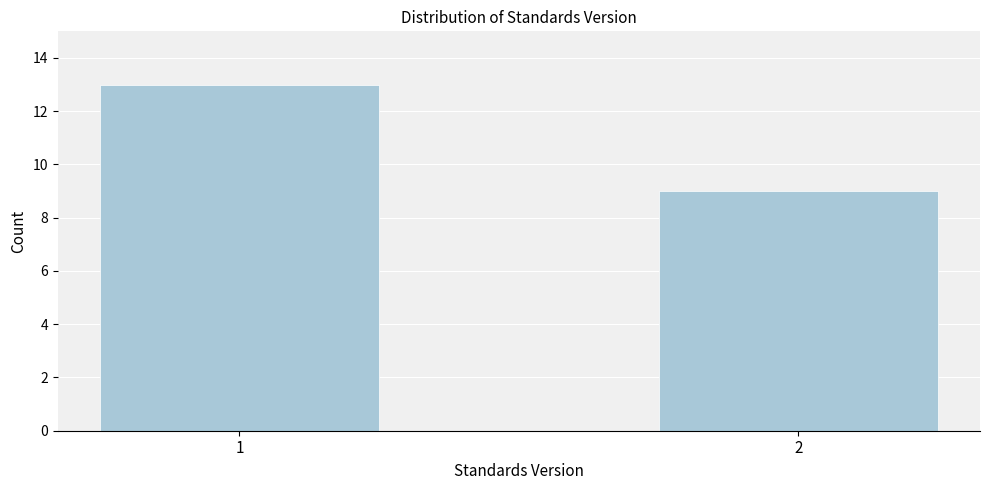

Reading left to right, extract all data points from this chart.

1=13	2=9